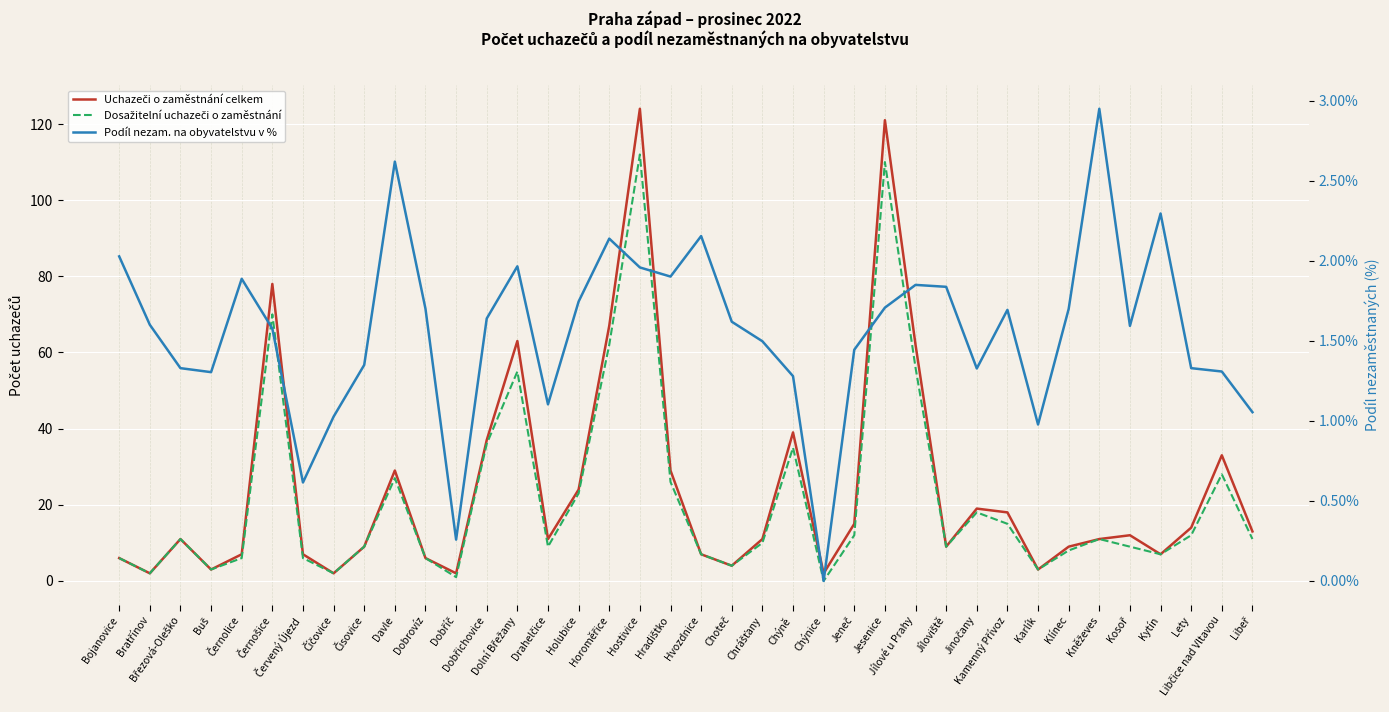

Reading right to left, transcribe all the data shown in this chart.

Uchazeči o zaměstnání celkem: Libeř=13.0	Libčice nad Vltavou=33.0	Lety=14.0	Kytín=7.0	Kosoř=12.0	Kněževes=11.0	Klínec=9.0	Karlík=3.0	Kamenný Přívoz=18.0	Jinočany=19.0	Jíloviště=9.0	Jílové u Prahy=62.0	Jesenice=121.0	Jeneč=15.0	Chýnice=2.0	Chýně=39.0	Chrášťany=11.0	Choteč=4.0	Hvozdnice=7.0	Hradištko=29.0	Hostivice=124.0	Horoměřice=67.0	Holubice=24.0	Drahelčice=11.0	Dolní Břežany=63.0	Dobřichovice=37.0	Dobříč=2.0	Dobrovíz=6.0	Davle=29.0	Čisovice=9.0	Číčovice=2.0	Červený Újezd=7.0	Černošice=78.0	Černolice=7.0	Buš=3.0	Březová-Oleško=11.0	Bratřínov=2.0	Bojanovice=6.0
Dosažitelní uchazeči o zaměstnání: Libeř=11.0	Libčice nad Vltavou=28.0	Lety=12.0	Kytín=7.0	Kosoř=9.0	Kněževes=11.0	Klínec=8.0	Karlík=3.0	Kamenný Přívoz=15.0	Jinočany=18.0	Jíloviště=9.0	Jílové u Prahy=56.0	Jesenice=110.0	Jeneč=12.0	Chýnice=0.0	Chýně=35.0	Chrášťany=10.0	Choteč=4.0	Hvozdnice=7.0	Hradištko=26.0	Hostivice=112.0	Horoměřice=62.0	Holubice=23.0	Drahelčice=9.0	Dolní Břežany=55.0	Dobřichovice=36.0	Dobříč=1.0	Dobrovíz=6.0	Davle=27.0	Čisovice=9.0	Číčovice=2.0	Červený Újezd=6.0	Černošice=70.0	Černolice=6.0	Buš=3.0	Březová-Oleško=11.0	Bratřínov=2.0	Bojanovice=6.0
Podíl nezam. na obyvatelstvu v %: Libeř=1.1	Libčice nad Vltavou=1.3	Lety=1.3	Kytín=2.3	Kosoř=1.6	Kněževes=2.9	Klínec=1.7	Karlík=1.0	Kamenný Přívoz=1.7	Jinočany=1.3	Jíloviště=1.8	Jílové u Prahy=1.8	Jesenice=1.7	Jeneč=1.4	Chýnice=0.0	Chýně=1.3	Chrášťany=1.5	Choteč=1.6	Hvozdnice=2.2	Hradištko=1.9	Hostivice=2.0	Horoměřice=2.1	Holubice=1.7	Drahelčice=1.1	Dolní Břežany=2.0	Dobřichovice=1.6	Dobříč=0.3	Dobrovíz=1.7	Davle=2.6	Čisovice=1.3	Číčovice=1.0	Červený Újezd=0.6	Černošice=1.6	Černolice=1.9	Buš=1.3	Březová-Oleško=1.3	Bratřínov=1.6	Bojanovice=2.0